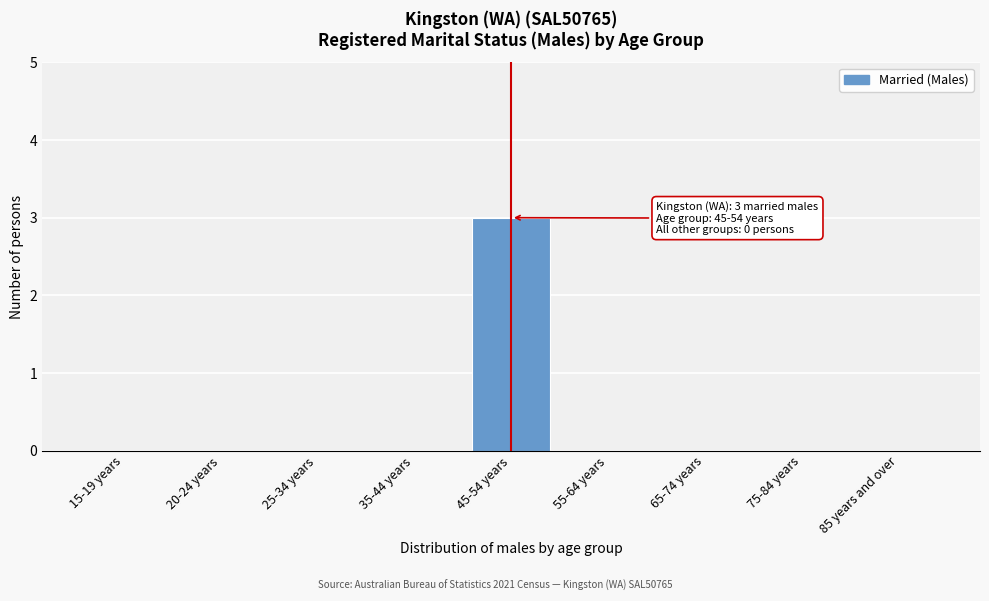

Reading left to right, extract all data points from this chart.

15-19 years=0	20-24 years=0	25-34 years=0	35-44 years=0	45-54 years=3	55-64 years=0	65-74 years=0	75-84 years=0	85 years and over=0